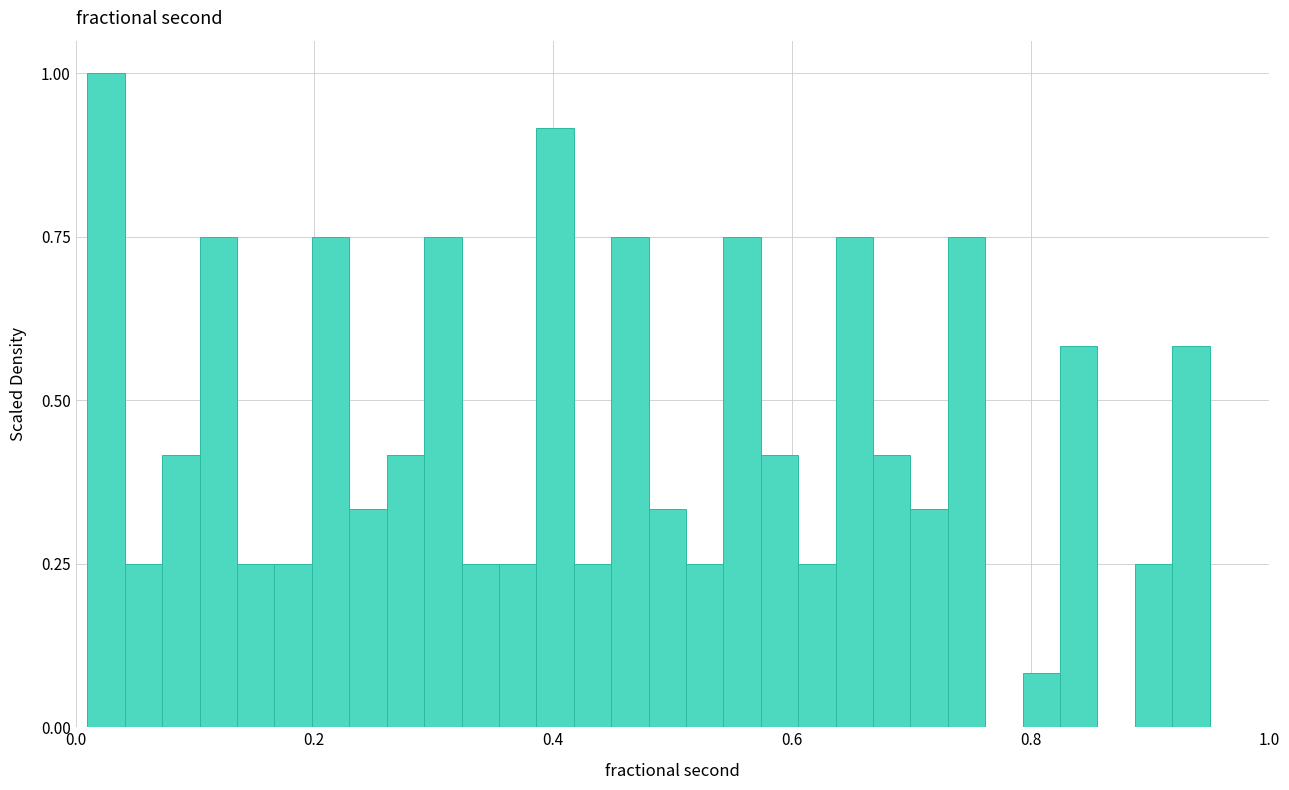

Around what value on the x-axis is the tallest bar? Give the approximate position of its centre, as read against the axis.

0.02